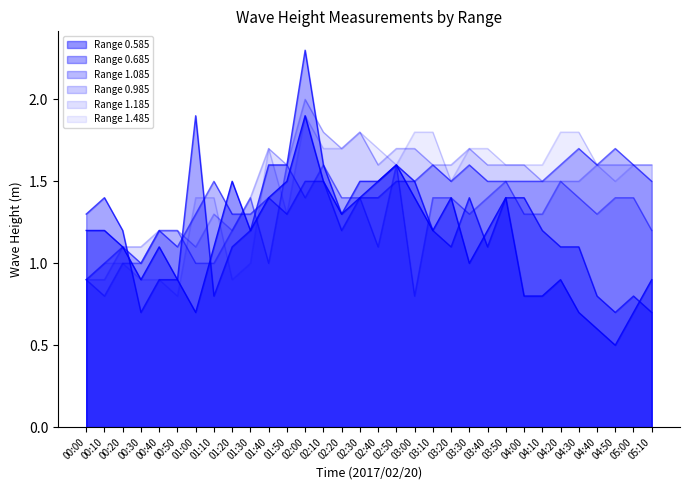

How many categories are shown in the chart?

32